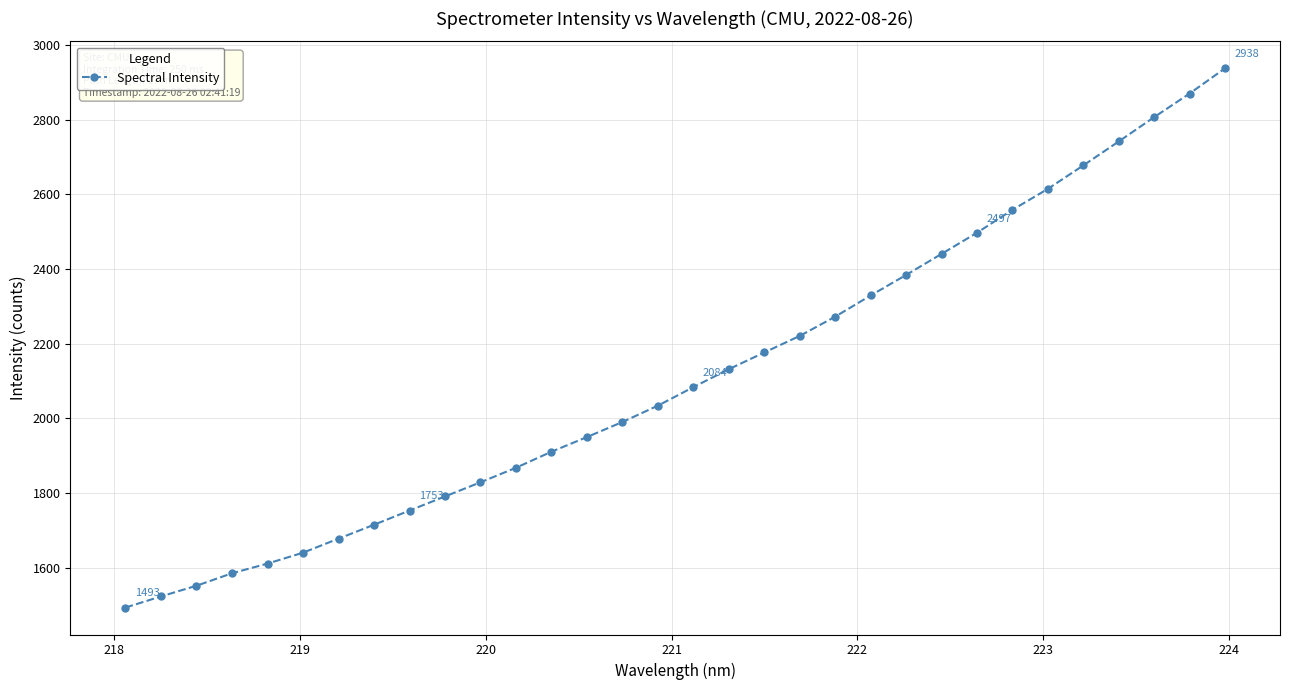

Does the chart have visible grid lines?

Yes